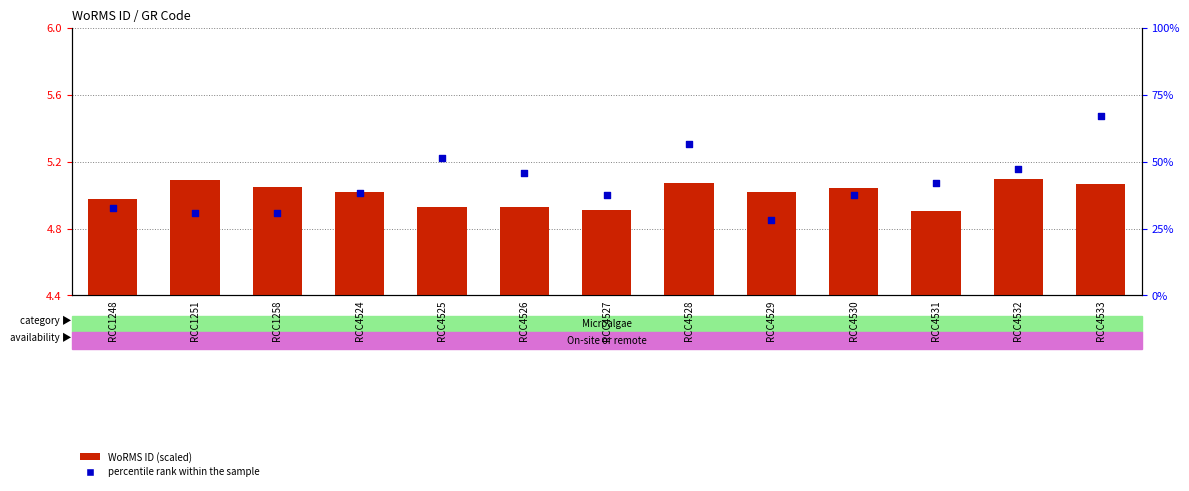

What are all the series names shown in the legend?

WoRMS ID (scaled), percentile rank within the sample